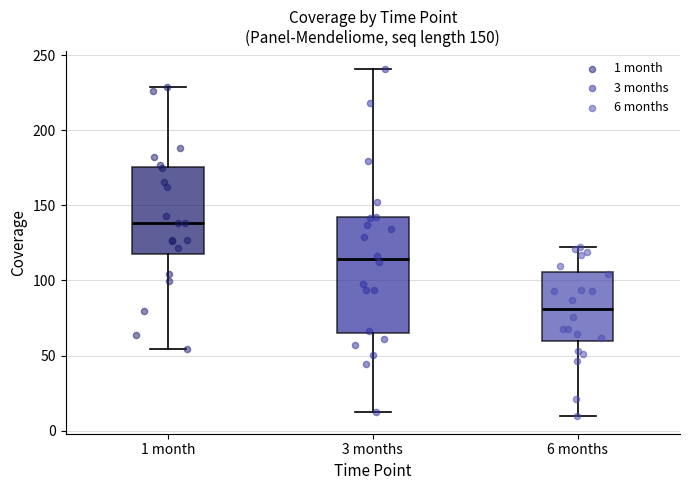

Comparing the boxes themselves (not the whiskers), which one is the tallest?

3 months